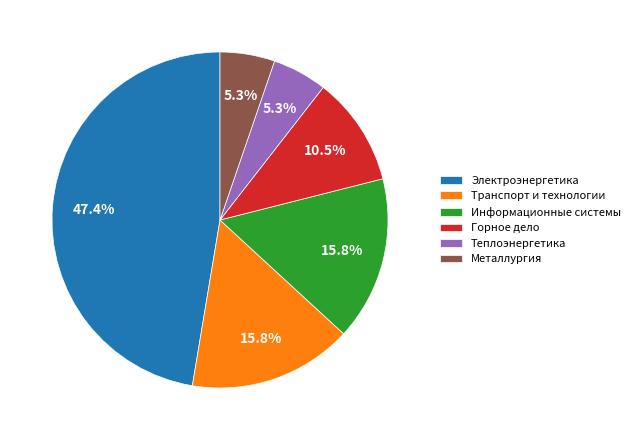

Combined, do Транспорт и технологии and Горное дело account for over 50%?

No